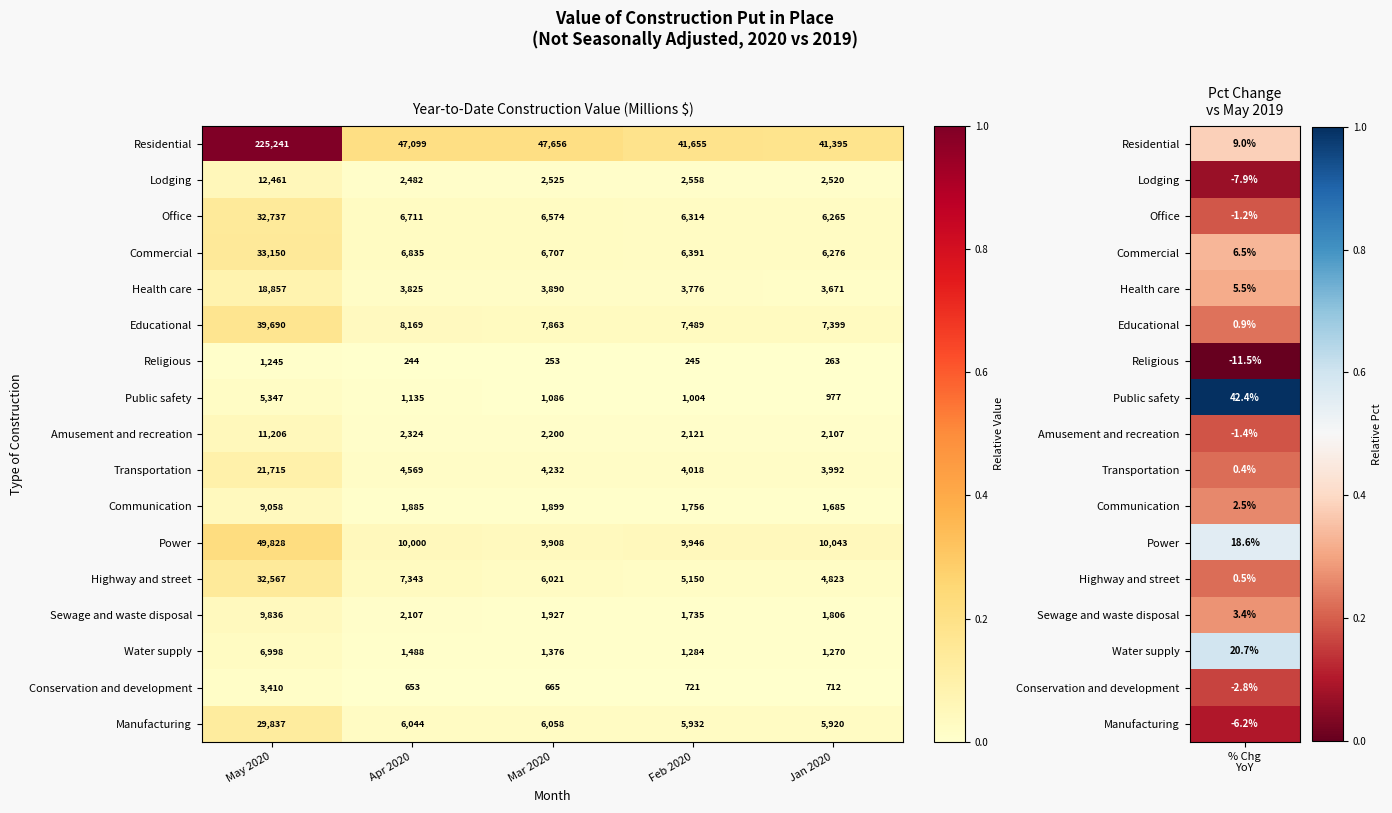

Which series has the largest total across all categories?

Residential